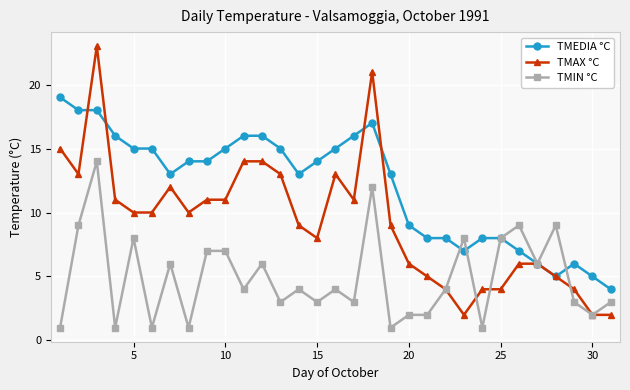

True or false: TMAX °C has more than 2 points higher than both neighbors.

True